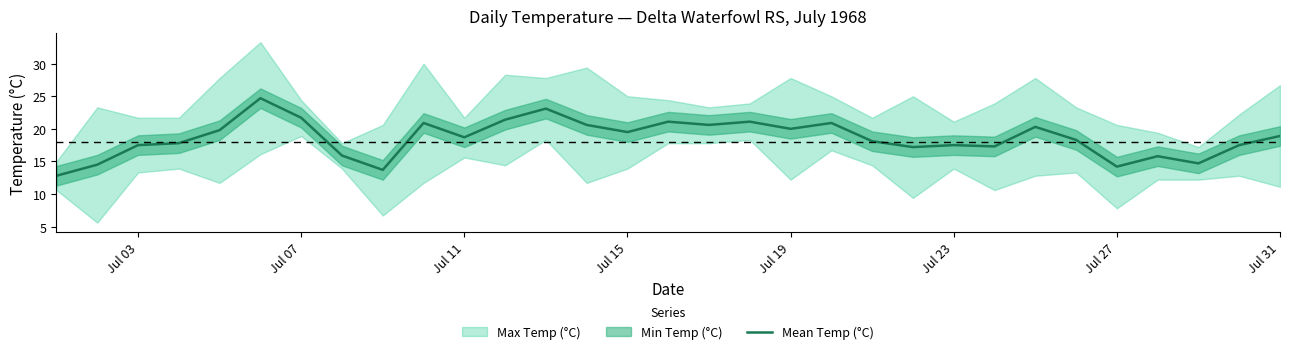

What is the minimum value for Mean Temp (°C)?

12.8